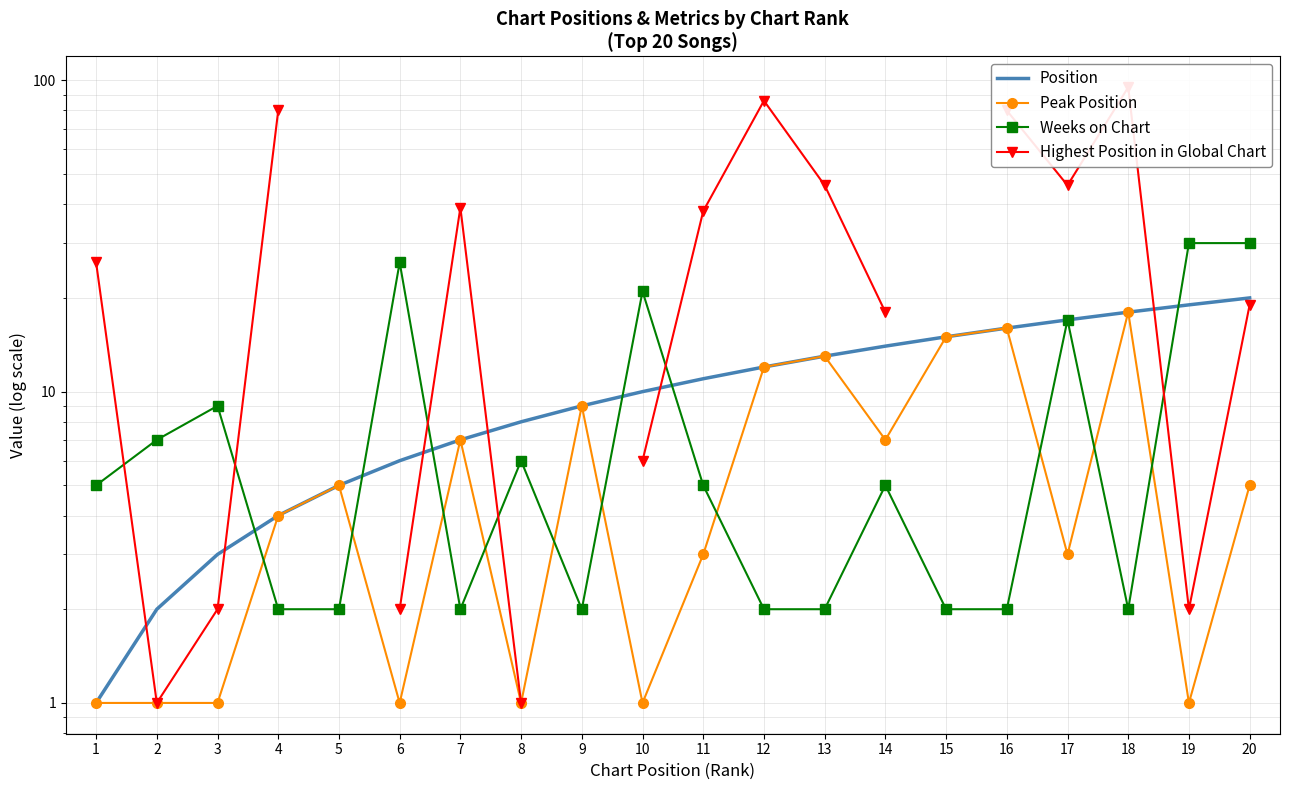

What is the sum of all Peak Position values?

124.0